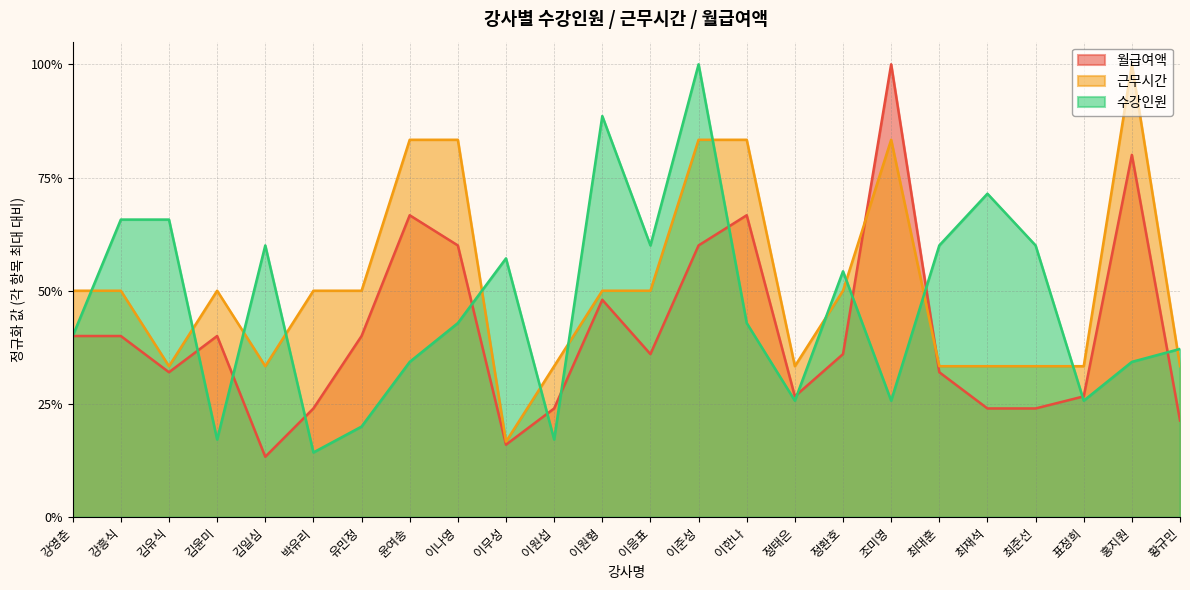

Count the 월급여액 values in the range 0 to 1.

24